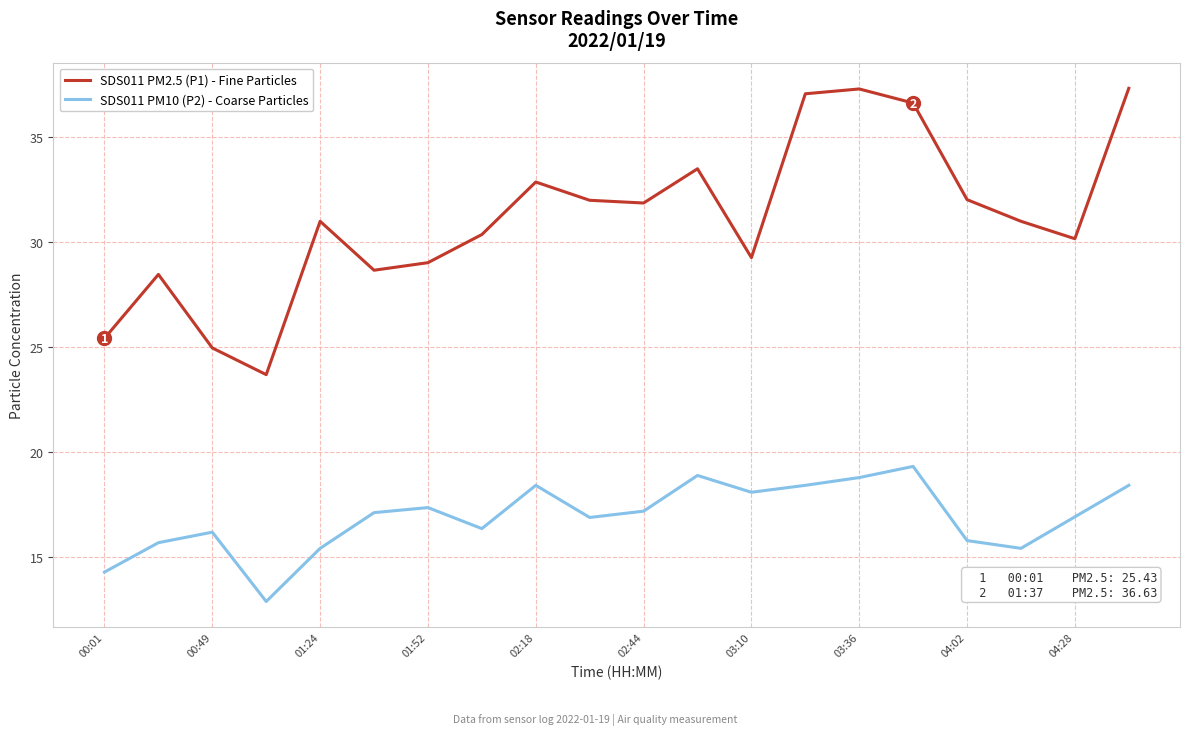

What is the minimum value for SDS011 PM2.5 (P1) - Fine Particles?

23.7